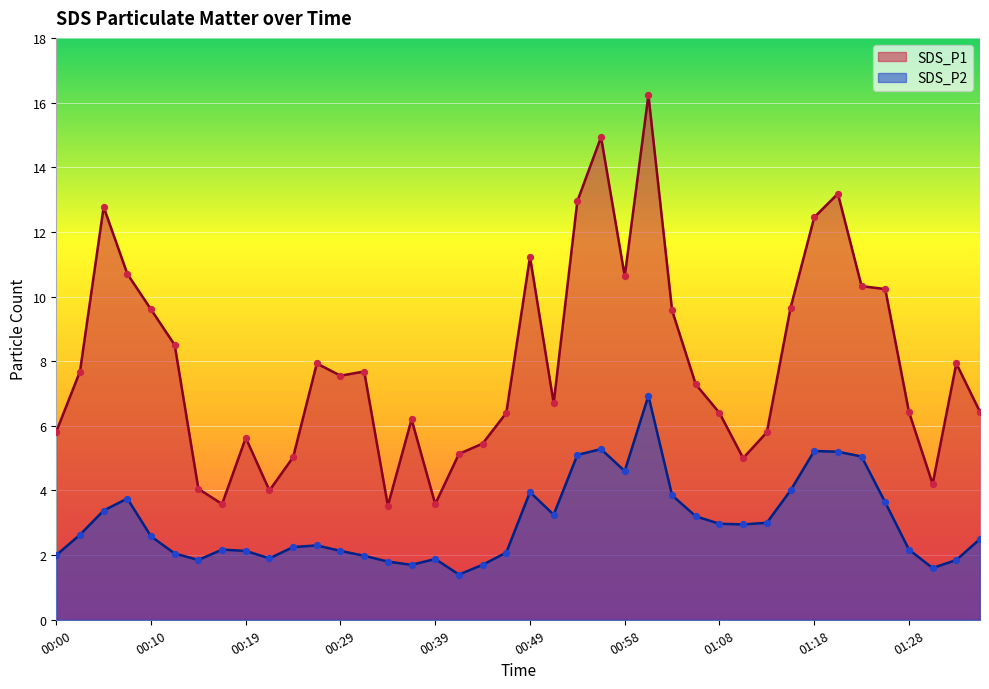

At how many categories does at least one series exceed 15?

1